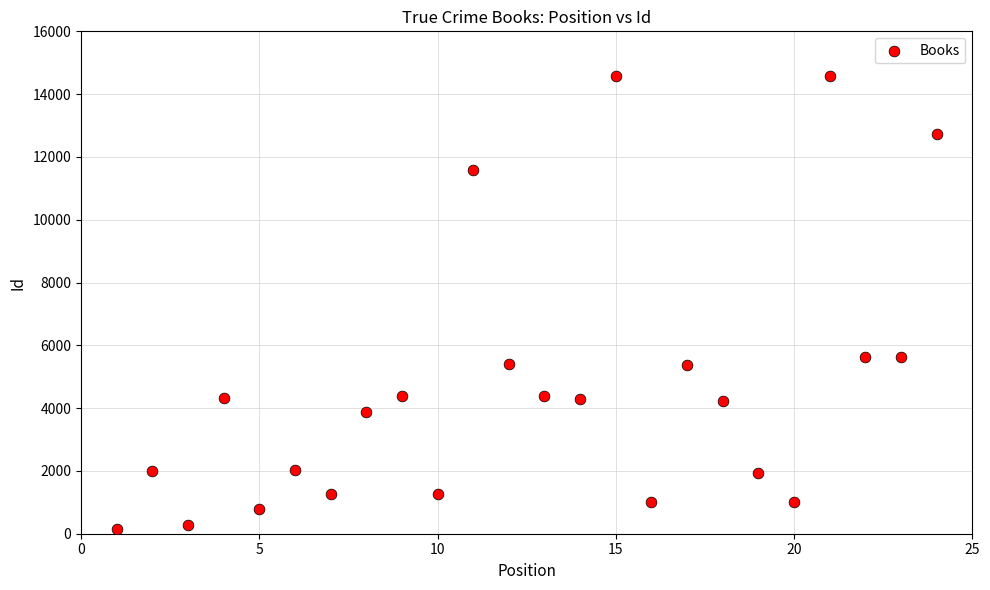

What is the range of X values (max minus min)?

23